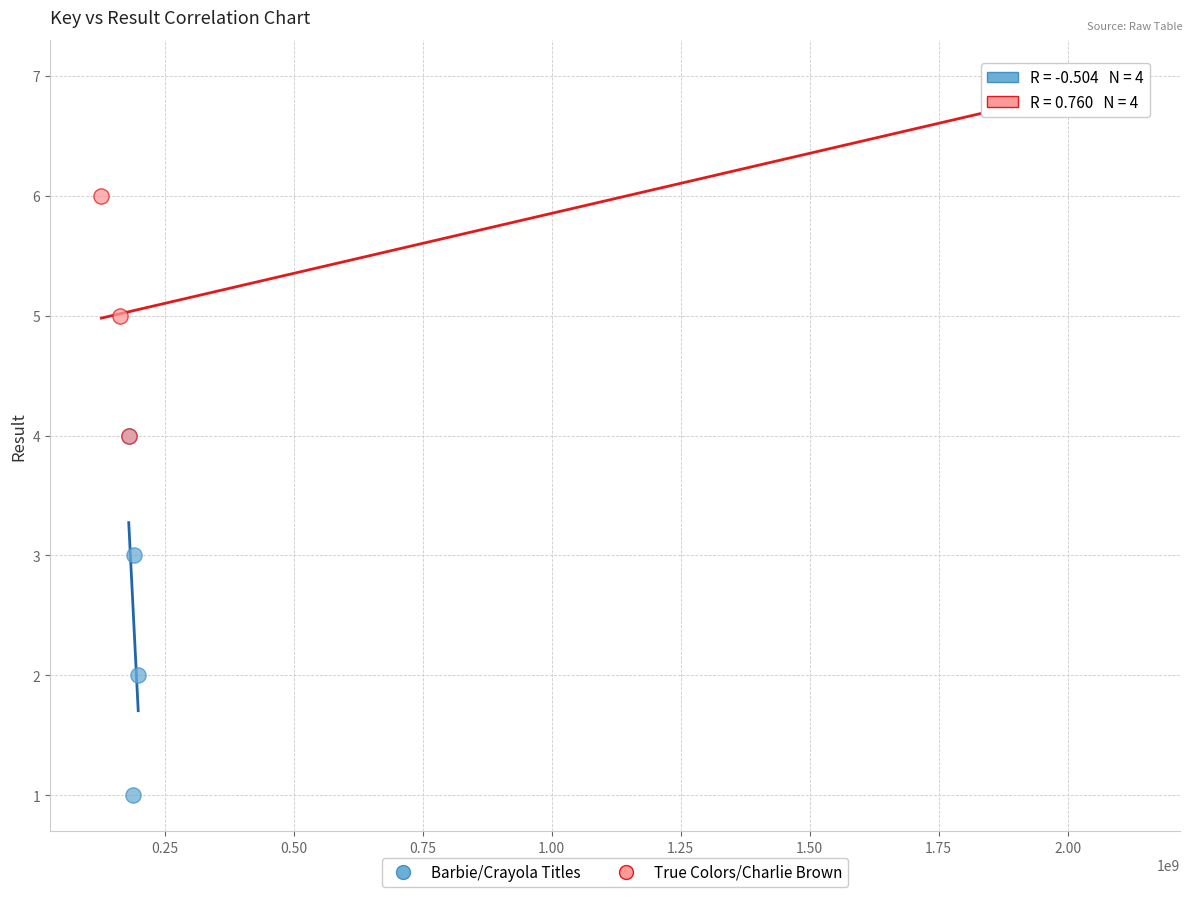

What are all the series names shown in the legend?

Barbie/Crayola Titles, True Colors/Charlie Brown